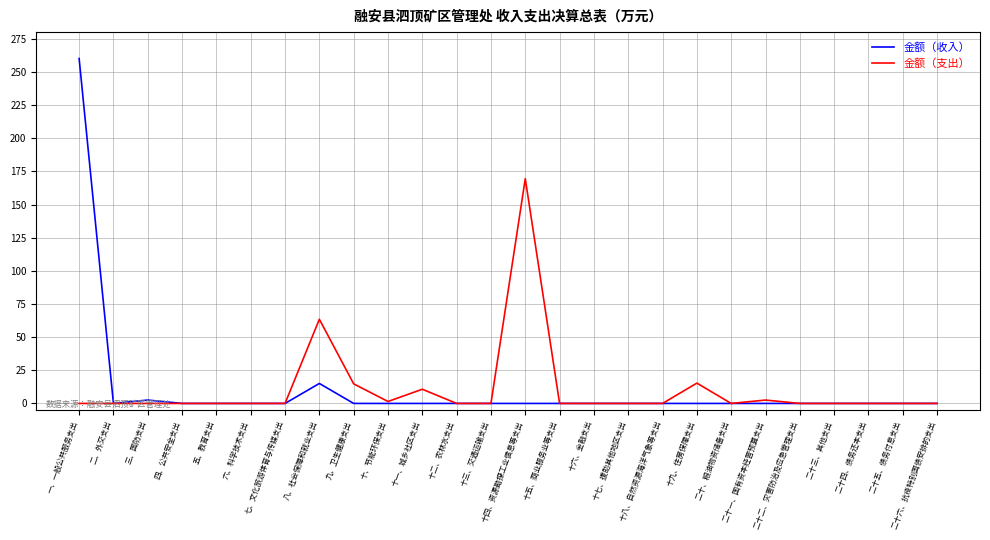

Which series has the widest spread of values?

金额（收入）